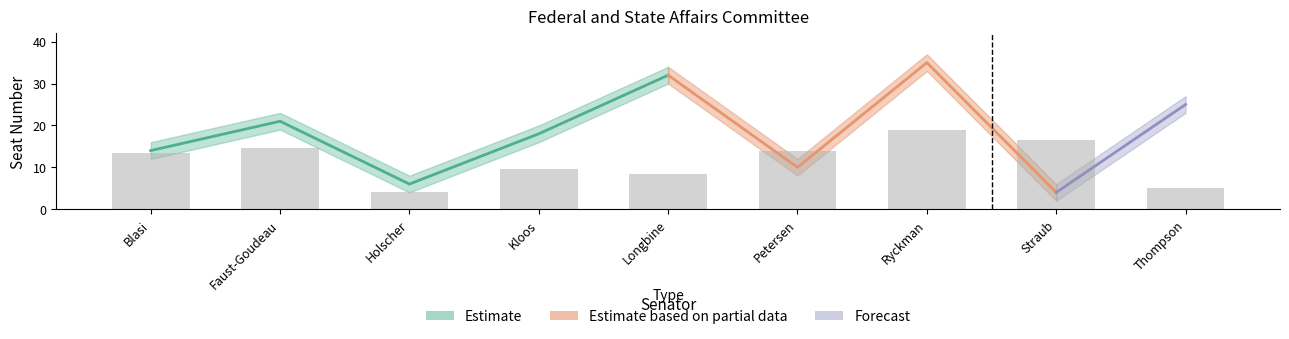

Reading left to right, what are all the values shown in this chart?

Blasi=13.5	Faust-Goudeau=14.5	Holscher=4.0	Kloos=9.5	Longbine=8.5	Petersen=14.0	Ryckman=19.0	Straub=16.5	Thompson=5.0